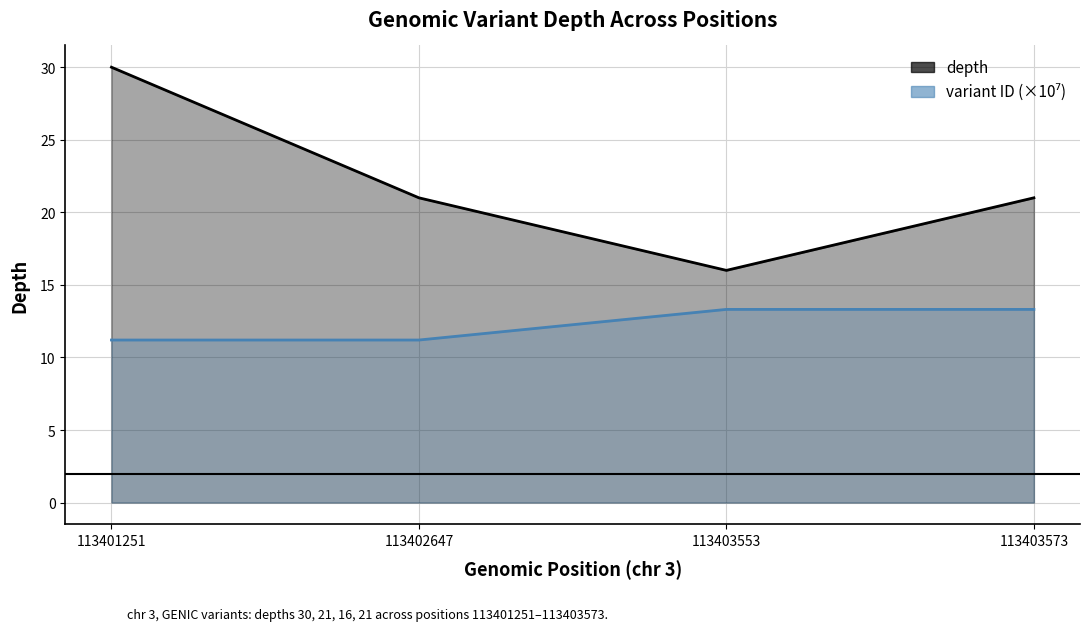

At which category is the sum across all series the highest?

113401251